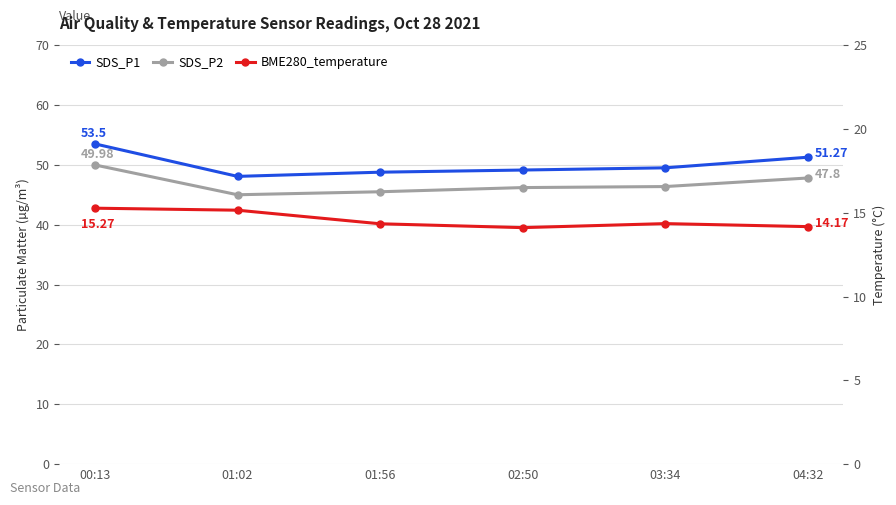

Which series has the largest total across all categories?

SDS_P1